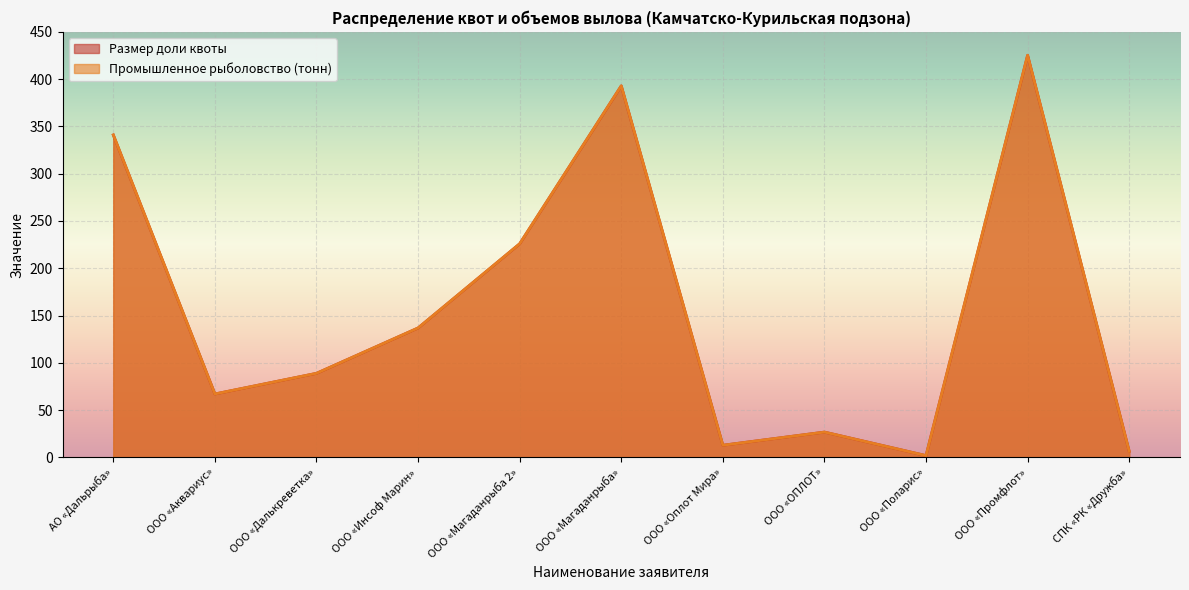

Does the chart display data point markers on the line(s)?

No